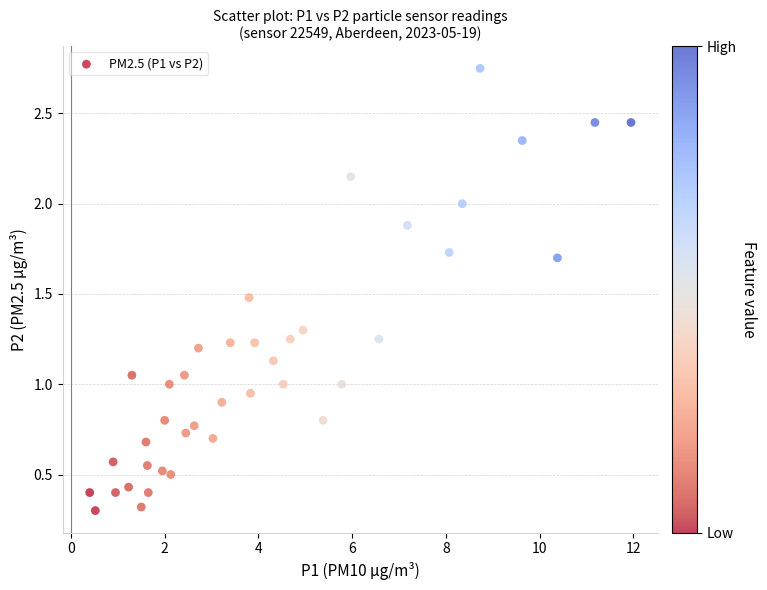

What is the range of X values (max minus min)?

11.5